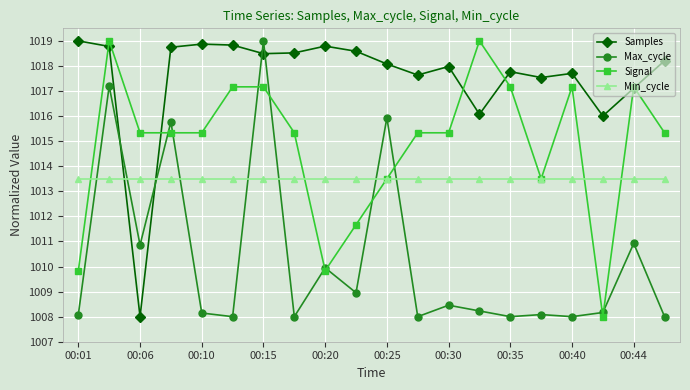

What is the value of the Min_cycle point at the 4th from the left?

1013.5